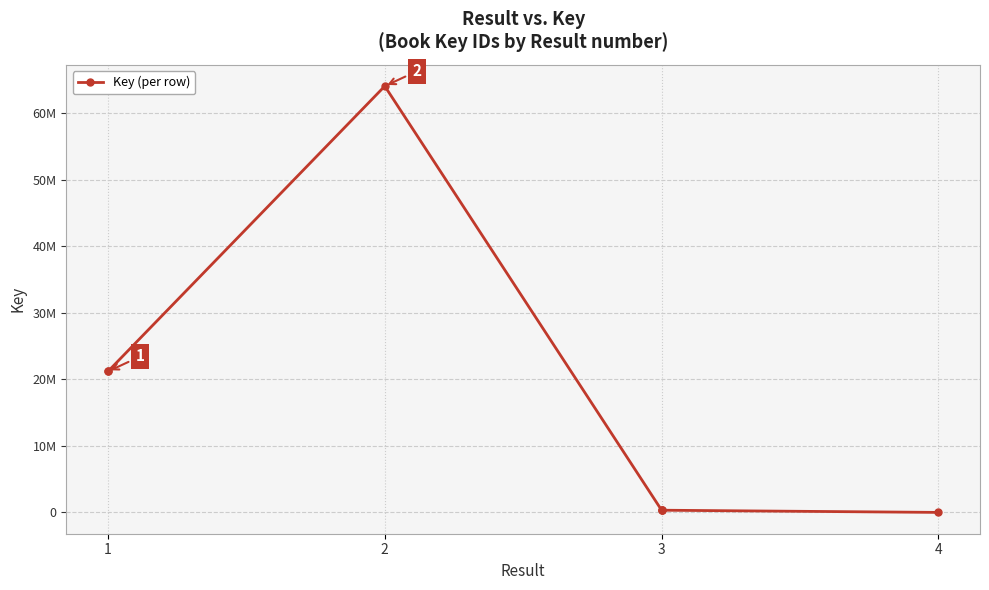

How many values are below 336426?

1